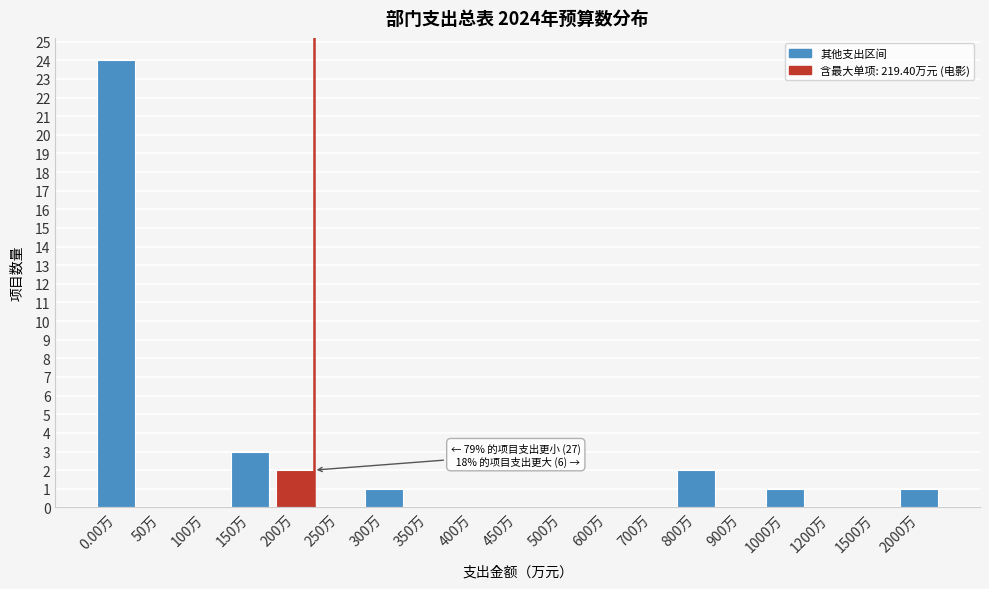

Reading left to right, list all the values displayed in this chart.

0.00万=24	50万=0	100万=0	150万=3	200万=2	250万=0	300万=1	350万=0	400万=0	450万=0	500万=0	600万=0	700万=0	800万=2	900万=0	1000万=1	1200万=0	1500万=0	2000万=1